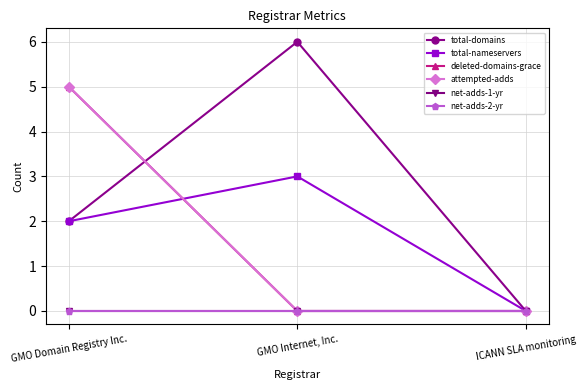

True or false: net-adds-1-yr has a value of 0 at ICANN SLA monitoring.

True